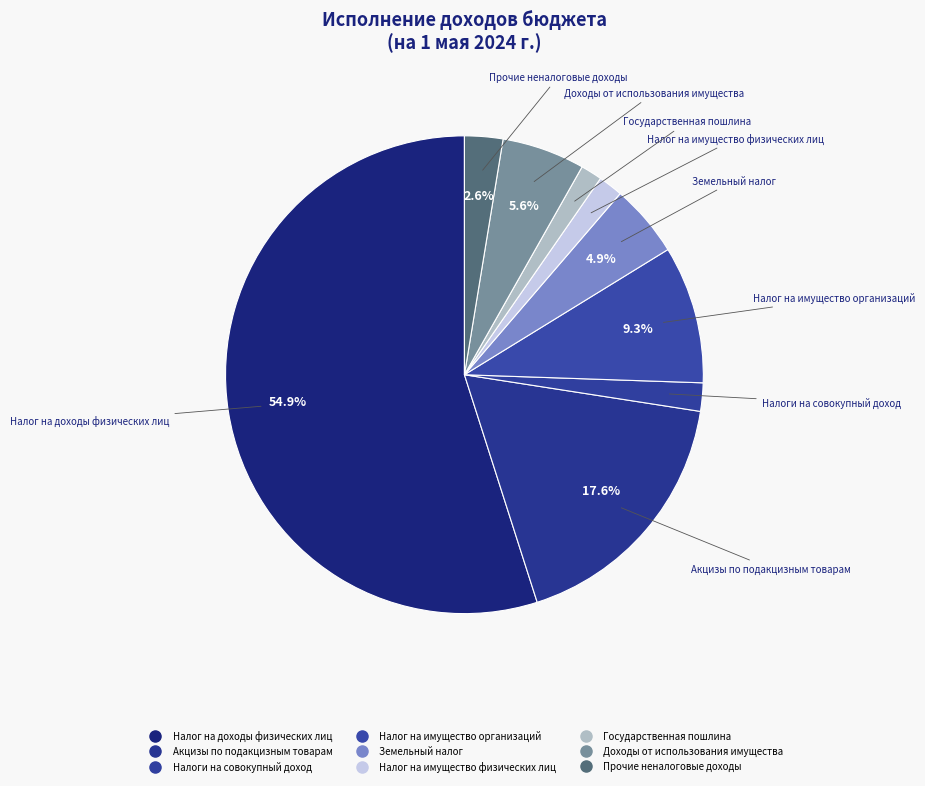

Is there a majority slice in this chart?

Yes